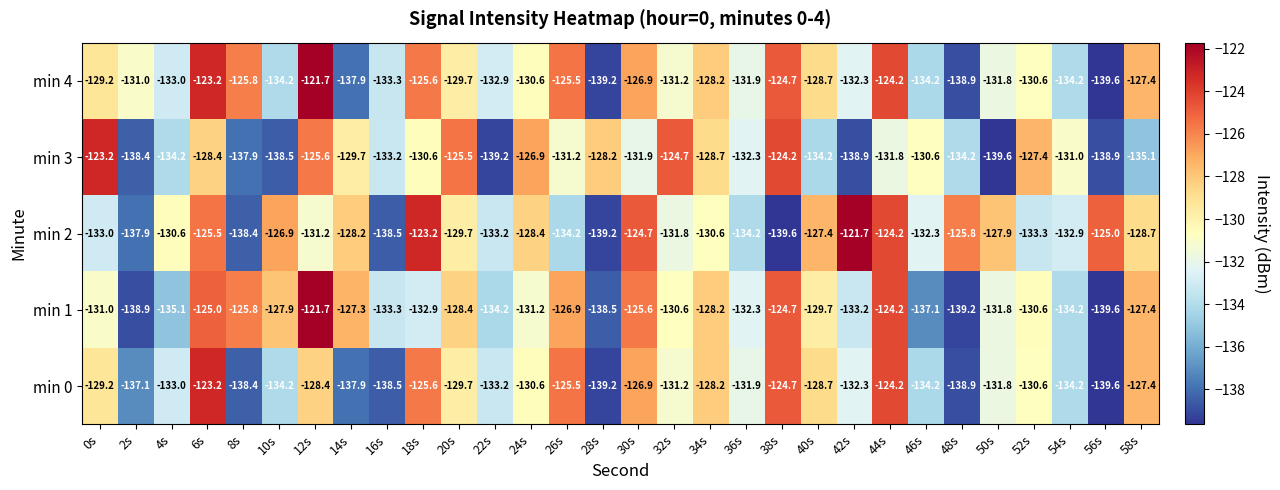

The value of min 2 at 6s is -209.3. True or false?

False